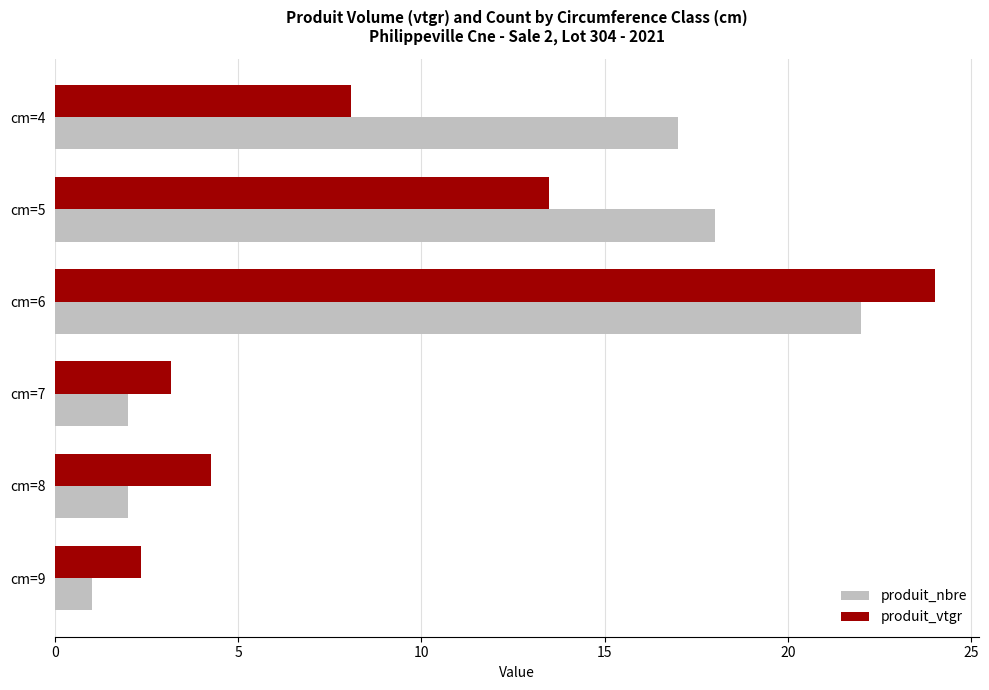

Which series has the widest spread of values?

produit_vtgr